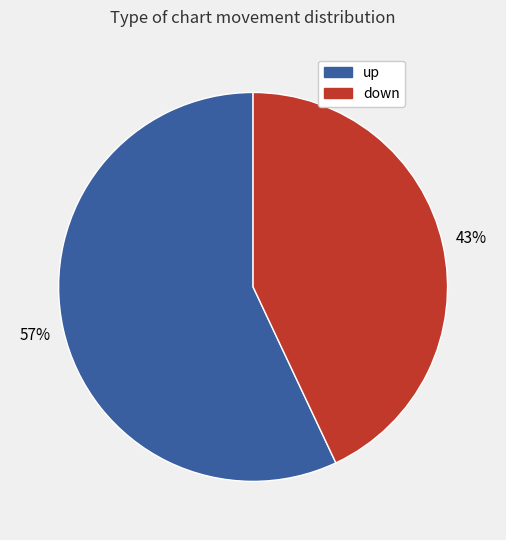

Which has a higher value, down or up?

up